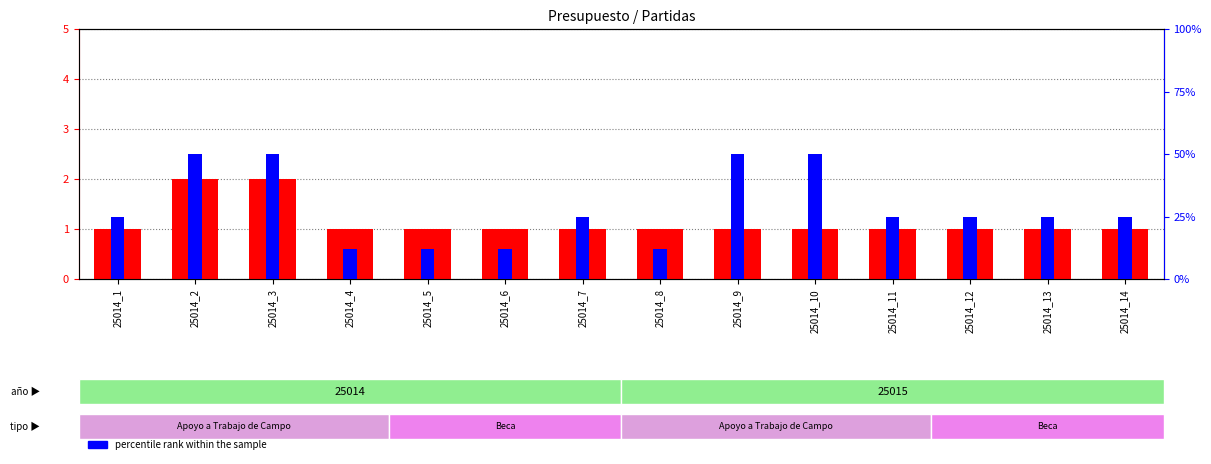

What are all the series names shown in the legend?

count, percentile rank within the sample